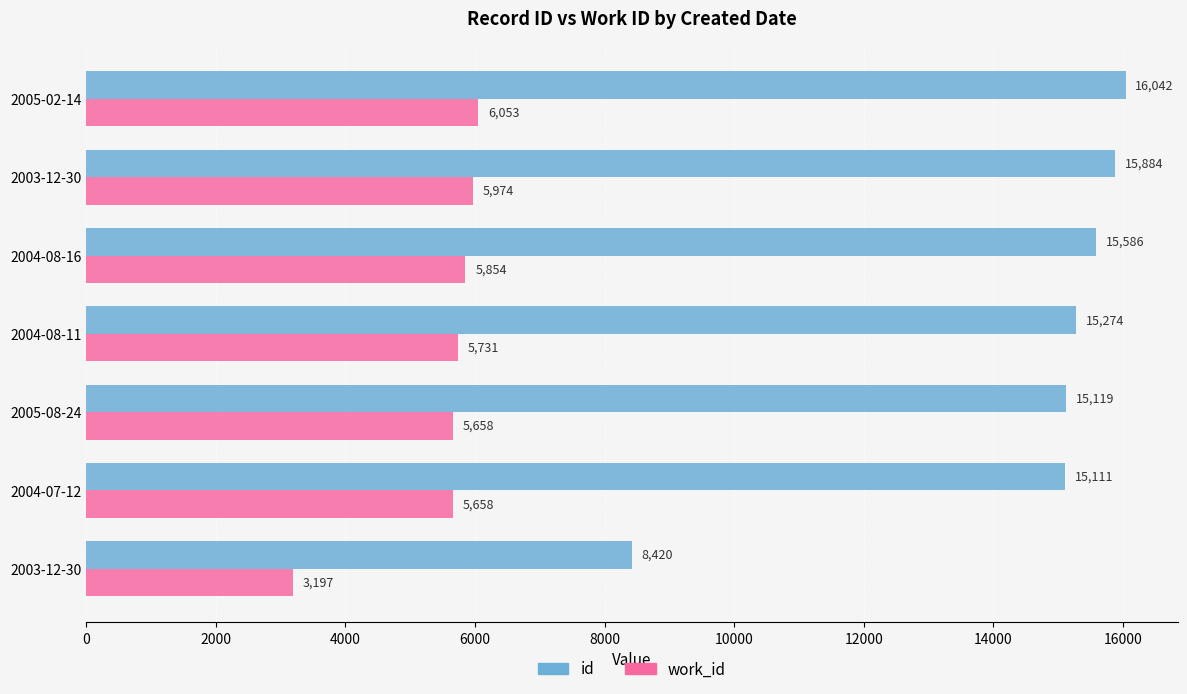

What are all the series names shown in the legend?

id, work_id